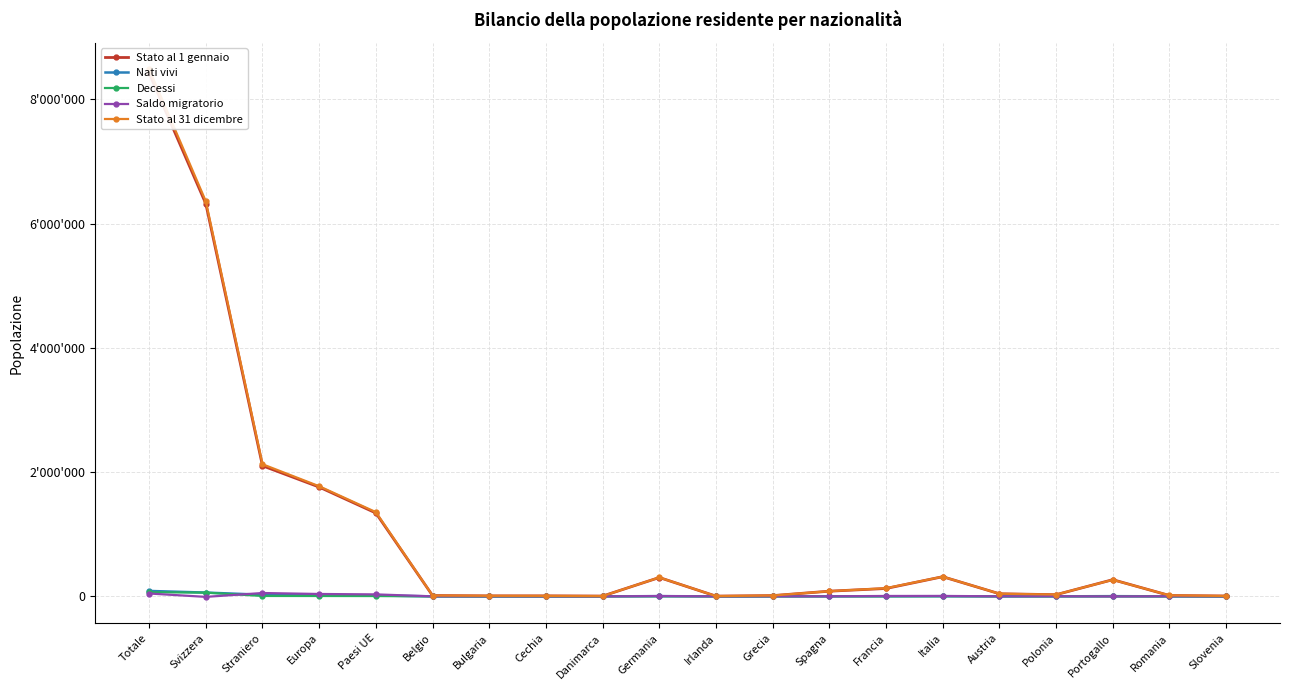

At which label is Stato al 31 dicembre closest to 4244204?

Svizzera